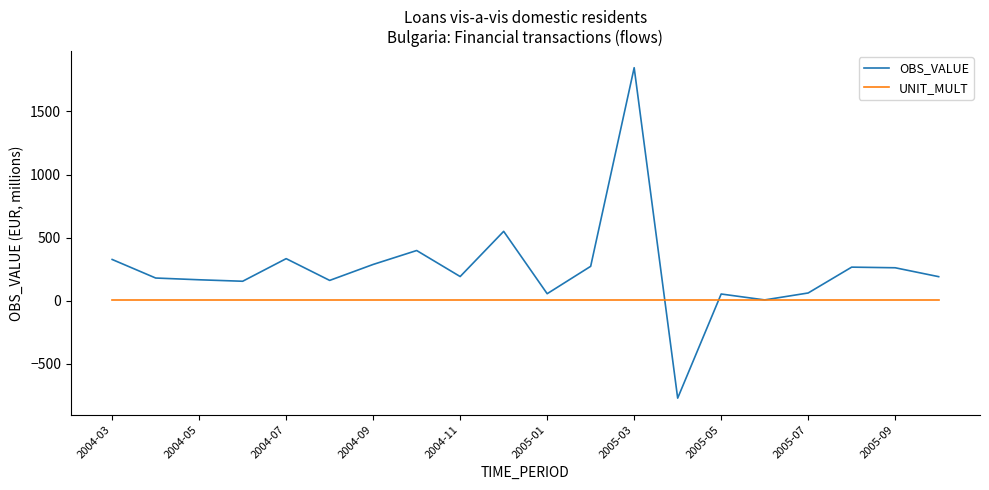

What is the sum of all OBS_VALUE values?

4989.7